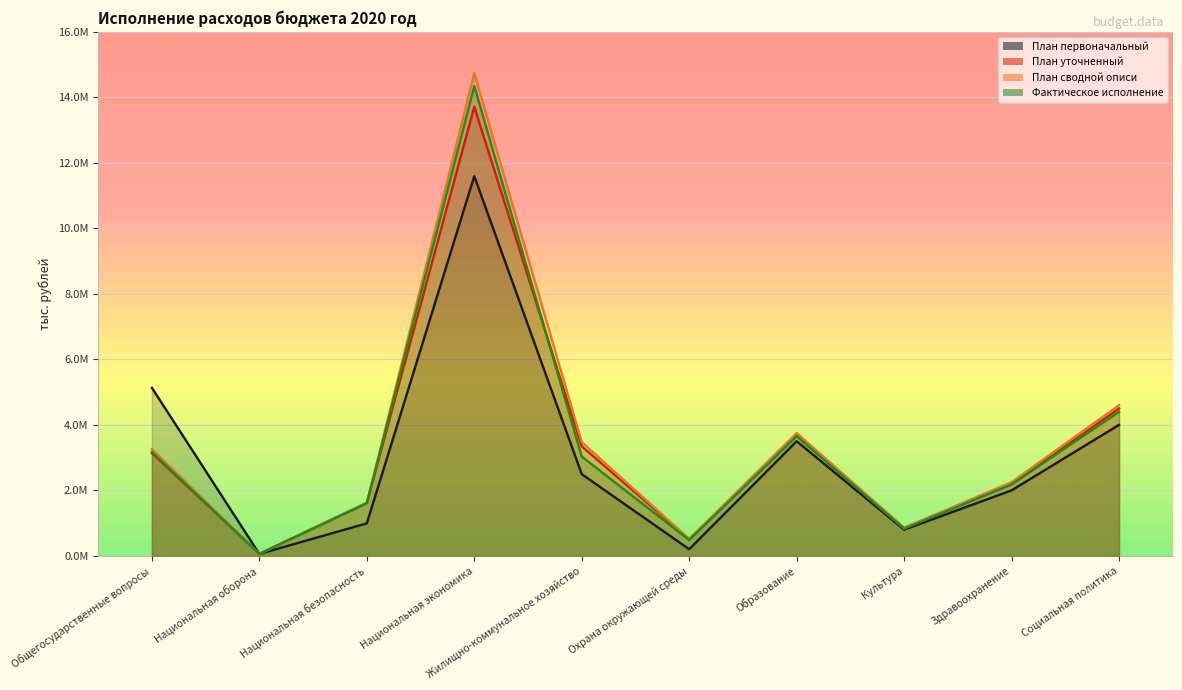

What is the average value of the Фактическое исполнение series?

3375664.7